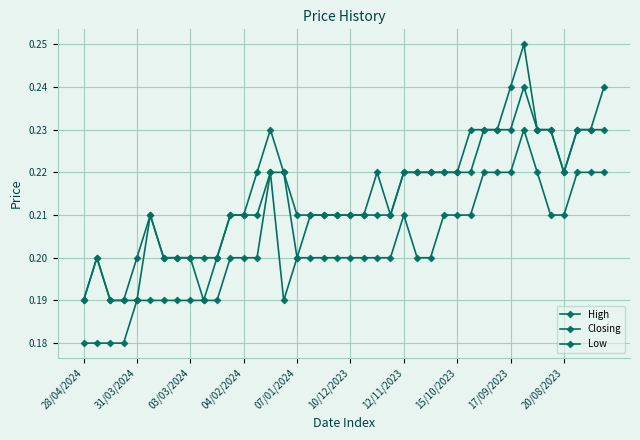

Does the chart have visible grid lines?

Yes